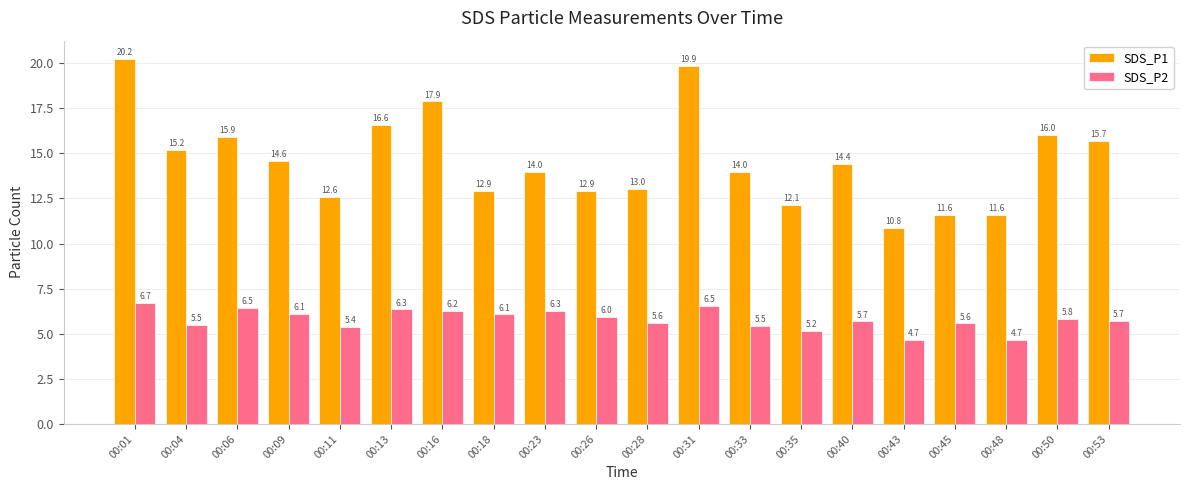

List the series in order of their overall mean, highest first.

SDS_P1, SDS_P2